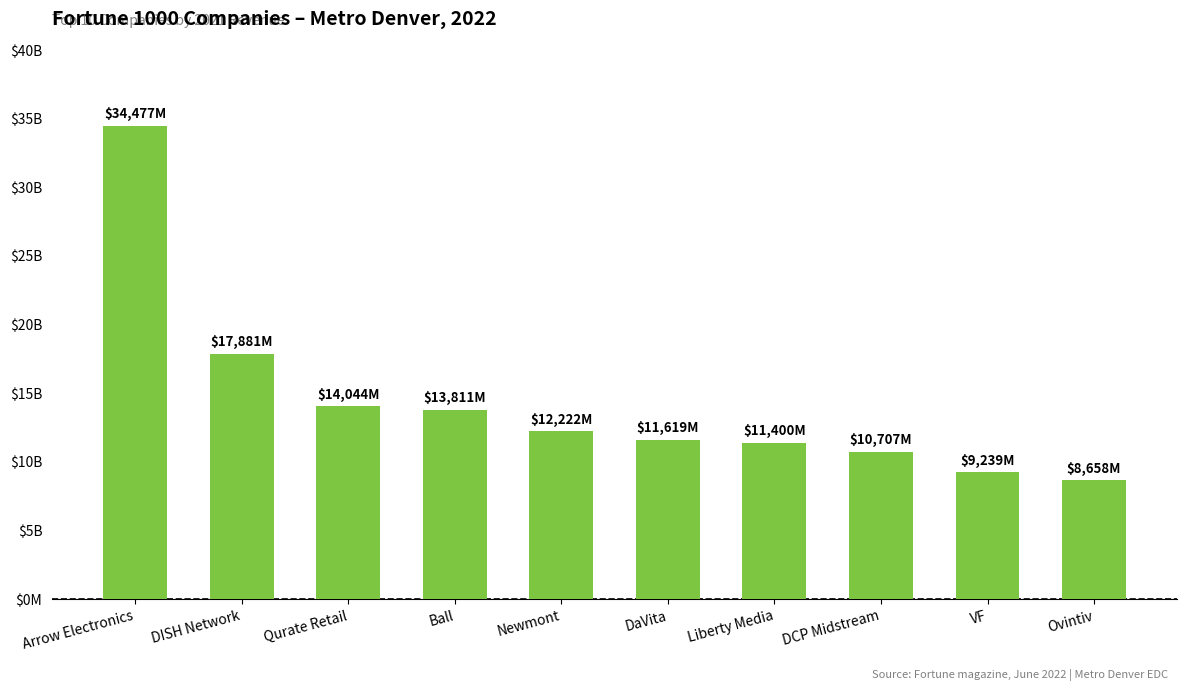

What is the sum of all values?

144057.7